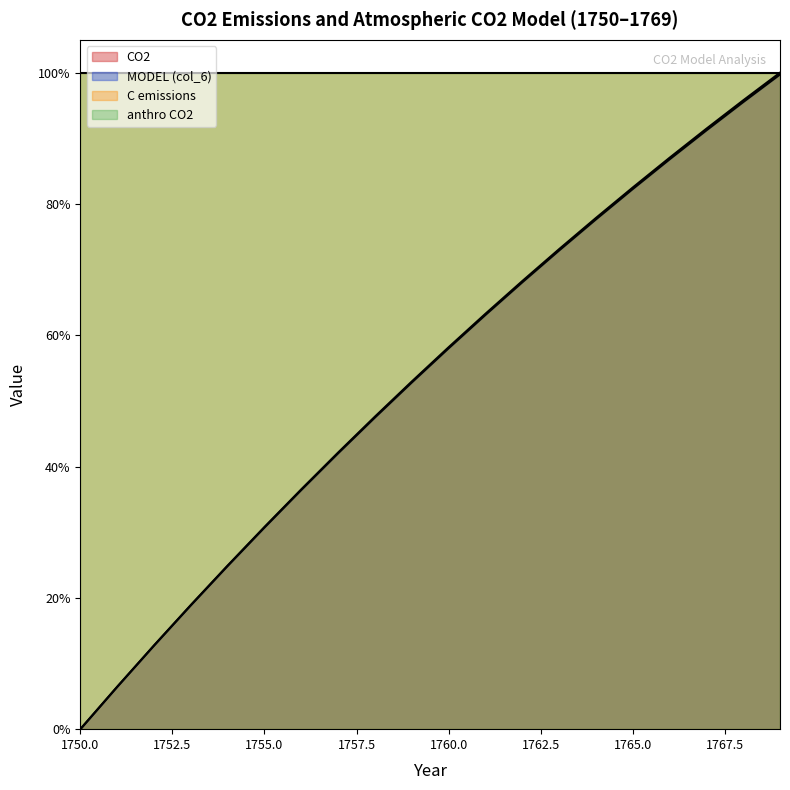

Which series has the largest range (max minus min)?

CO2